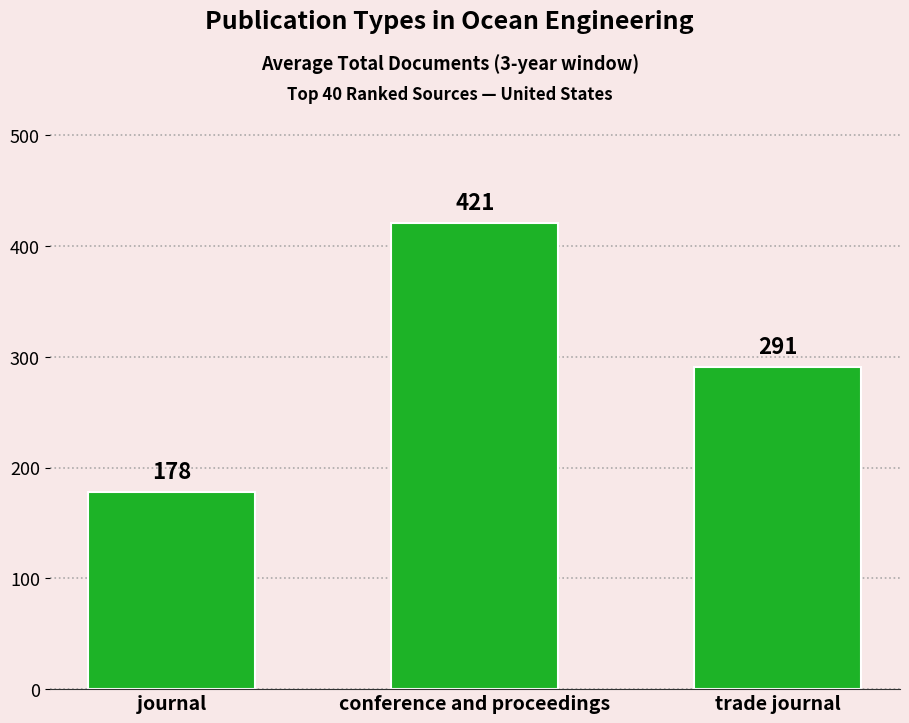

How many data points does each series have?

3